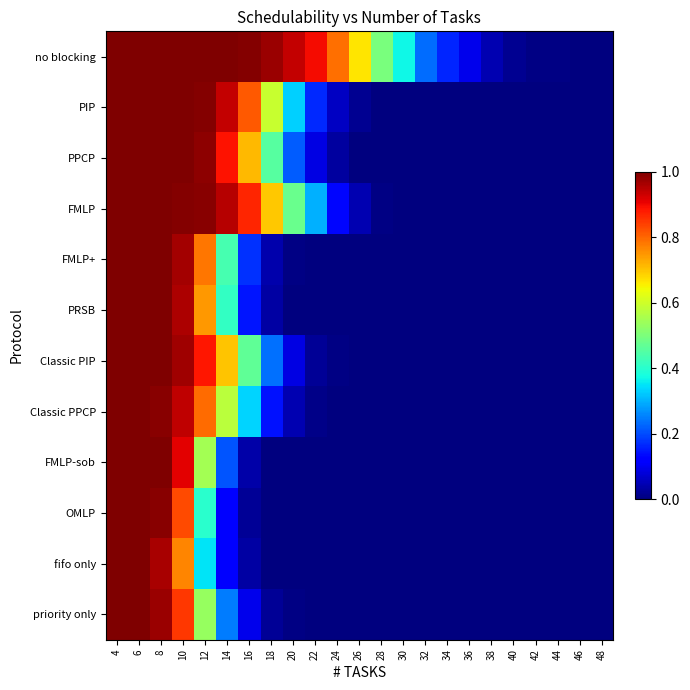

Reading left to right, transcribe all the data shown in this chart.

no blocking: 4=1.0	6=1.0	8=1.0	10=1.0	12=1.0	14=1.0	16=1.0	18=1.0	20=0.9	22=0.9	24=0.8	26=0.7	28=0.5	30=0.4	32=0.2	34=0.2	36=0.1	38=0.0	40=0.0	42=0.0	44=0.0	46=0.0	48=0.0
PIP: 4=1.0	6=1.0	8=1.0	10=1.0	12=1.0	14=0.9	16=0.8	18=0.6	20=0.3	22=0.2	24=0.1	26=0.0	28=0.0	30=0.0	32=0.0	34=0.0	36=0.0	38=0.0	40=0.0	42=0.0	44=0.0	46=0.0	48=0.0
PPCP: 4=1.0	6=1.0	8=1.0	10=1.0	12=1.0	14=0.9	16=0.7	18=0.5	20=0.2	22=0.1	24=0.0	26=0.0	28=0.0	30=0.0	32=0.0	34=0.0	36=0.0	38=0.0	40=0.0	42=0.0	44=0.0	46=0.0	48=0.0
FMLP: 4=1.0	6=1.0	8=1.0	10=1.0	12=1.0	14=1.0	16=0.9	18=0.7	20=0.5	22=0.3	24=0.1	26=0.0	28=0.0	30=0.0	32=0.0	34=0.0	36=0.0	38=0.0	40=0.0	42=0.0	44=0.0	46=0.0	48=0.0
FMLP+: 4=1.0	6=1.0	8=1.0	10=1.0	12=0.8	14=0.4	16=0.2	18=0.0	20=0.0	22=0.0	24=0.0	26=0.0	28=0.0	30=0.0	32=0.0	34=0.0	36=0.0	38=0.0	40=0.0	42=0.0	44=0.0	46=0.0	48=0.0
PRSB: 4=1.0	6=1.0	8=1.0	10=1.0	12=0.7	14=0.4	16=0.1	18=0.0	20=0.0	22=0.0	24=0.0	26=0.0	28=0.0	30=0.0	32=0.0	34=0.0	36=0.0	38=0.0	40=0.0	42=0.0	44=0.0	46=0.0	48=0.0
Classic PIP: 4=1.0	6=1.0	8=1.0	10=1.0	12=0.9	14=0.7	16=0.5	18=0.2	20=0.1	22=0.0	24=0.0	26=0.0	28=0.0	30=0.0	32=0.0	34=0.0	36=0.0	38=0.0	40=0.0	42=0.0	44=0.0	46=0.0	48=0.0
Classic PPCP: 4=1.0	6=1.0	8=1.0	10=0.9	12=0.8	14=0.6	16=0.3	18=0.1	20=0.0	22=0.0	24=0.0	26=0.0	28=0.0	30=0.0	32=0.0	34=0.0	36=0.0	38=0.0	40=0.0	42=0.0	44=0.0	46=0.0	48=0.0
FMLP-sob: 4=1.0	6=1.0	8=1.0	10=0.9	12=0.5	14=0.2	16=0.0	18=0.0	20=0.0	22=0.0	24=0.0	26=0.0	28=0.0	30=0.0	32=0.0	34=0.0	36=0.0	38=0.0	40=0.0	42=0.0	44=0.0	46=0.0	48=0.0
OMLP: 4=1.0	6=1.0	8=1.0	10=0.8	12=0.4	14=0.1	16=0.0	18=0.0	20=0.0	22=0.0	24=0.0	26=0.0	28=0.0	30=0.0	32=0.0	34=0.0	36=0.0	38=0.0	40=0.0	42=0.0	44=0.0	46=0.0	48=0.0
fifo only: 4=1.0	6=1.0	8=1.0	10=0.8	12=0.4	14=0.1	16=0.0	18=0.0	20=0.0	22=0.0	24=0.0	26=0.0	28=0.0	30=0.0	32=0.0	34=0.0	36=0.0	38=0.0	40=0.0	42=0.0	44=0.0	46=0.0	48=0.0
priority only: 4=1.0	6=1.0	8=1.0	10=0.9	12=0.5	14=0.2	16=0.1	18=0.0	20=0.0	22=0.0	24=0.0	26=0.0	28=0.0	30=0.0	32=0.0	34=0.0	36=0.0	38=0.0	40=0.0	42=0.0	44=0.0	46=0.0	48=0.0